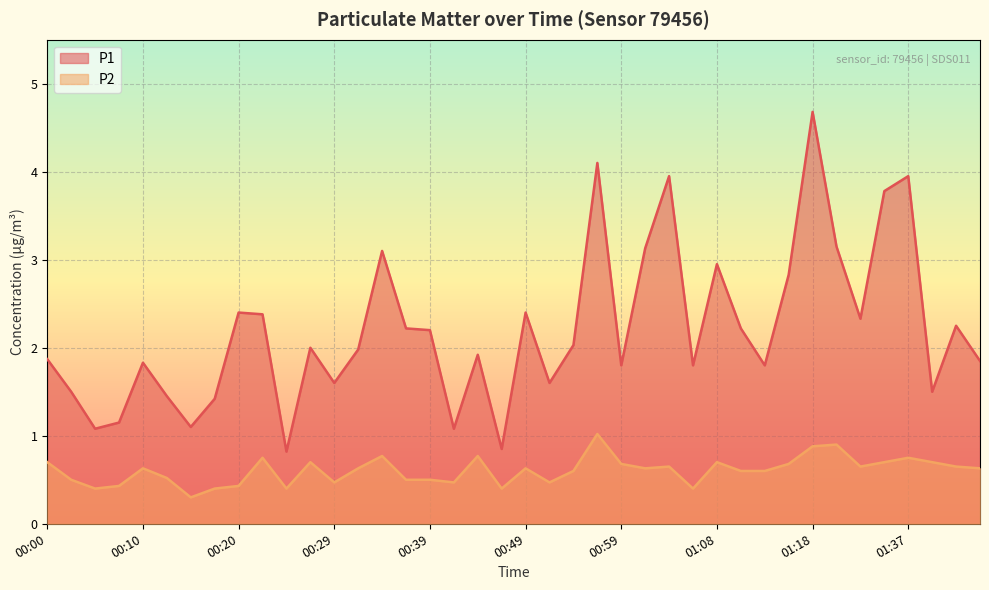

What is the difference between the second highest and minimum values in the P1 series?

3.3